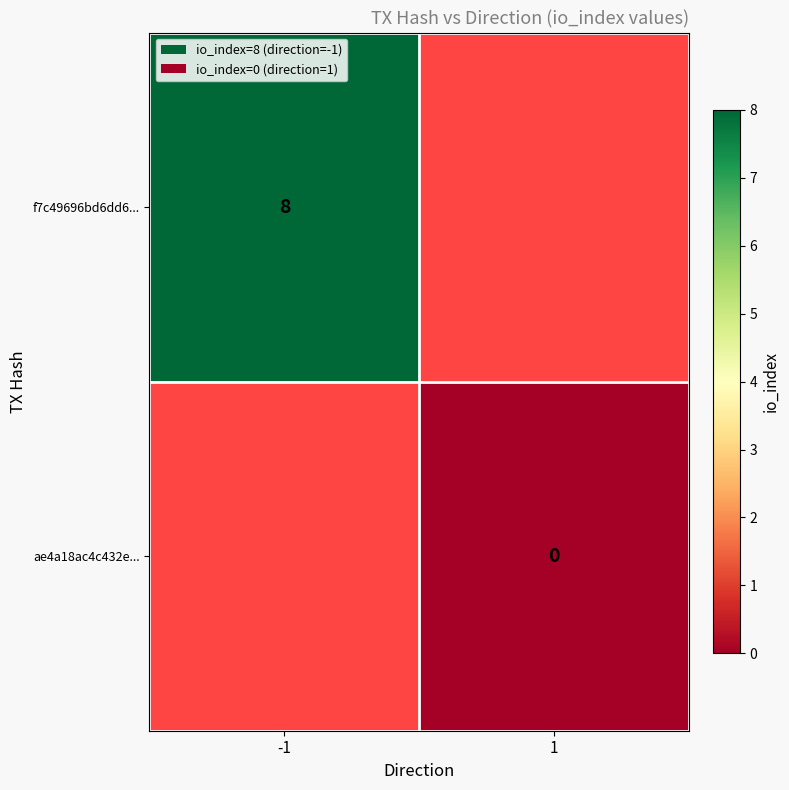

The f7c49696bd6dd6... series shows 12 at -1. True or false?

False